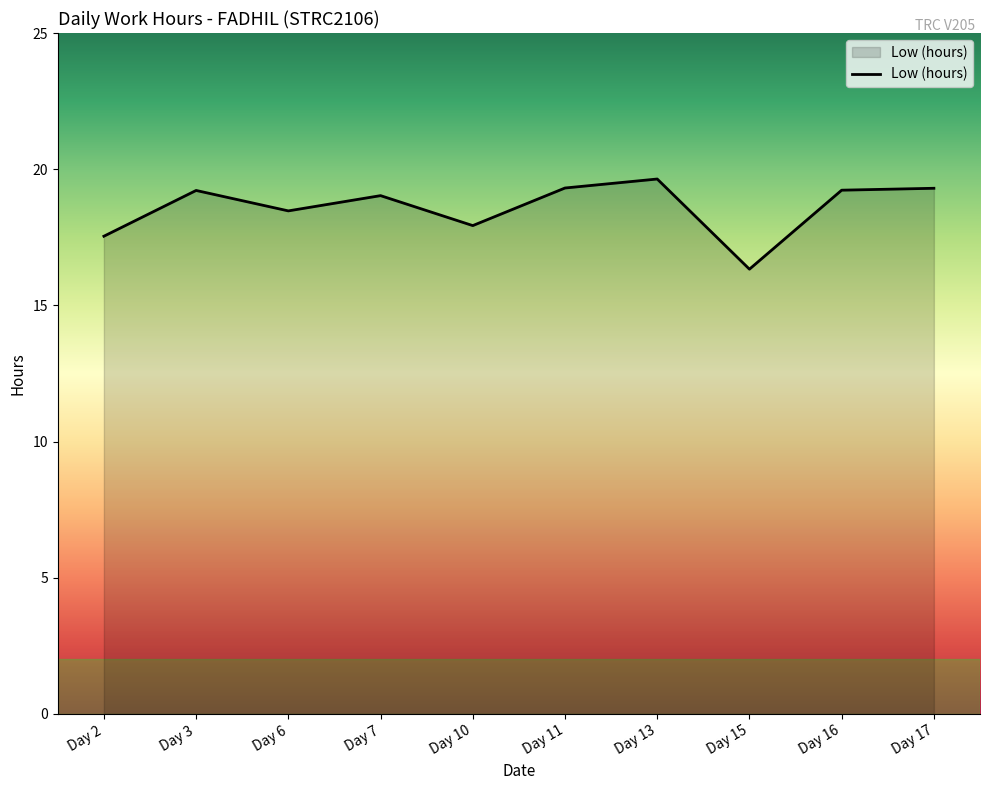

What is the change in value from Day 2 to Day 11?

+1.8